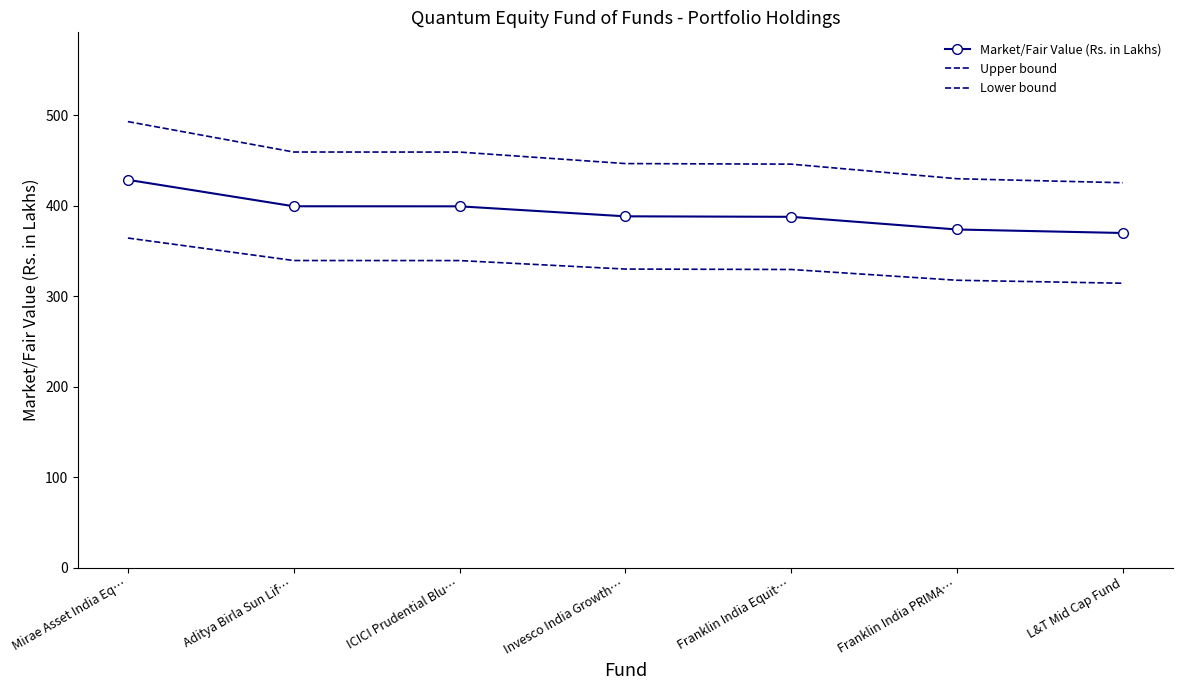

What are all the series names shown in the legend?

Market/Fair Value (Rs. in Lakhs), Upper bound, Lower bound